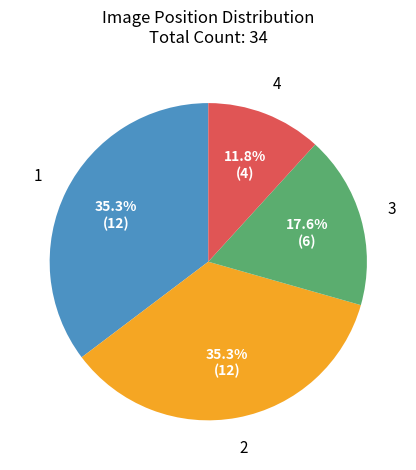

To the nearest percent, what is the difference between the largest and smallest slice percentages?

24%